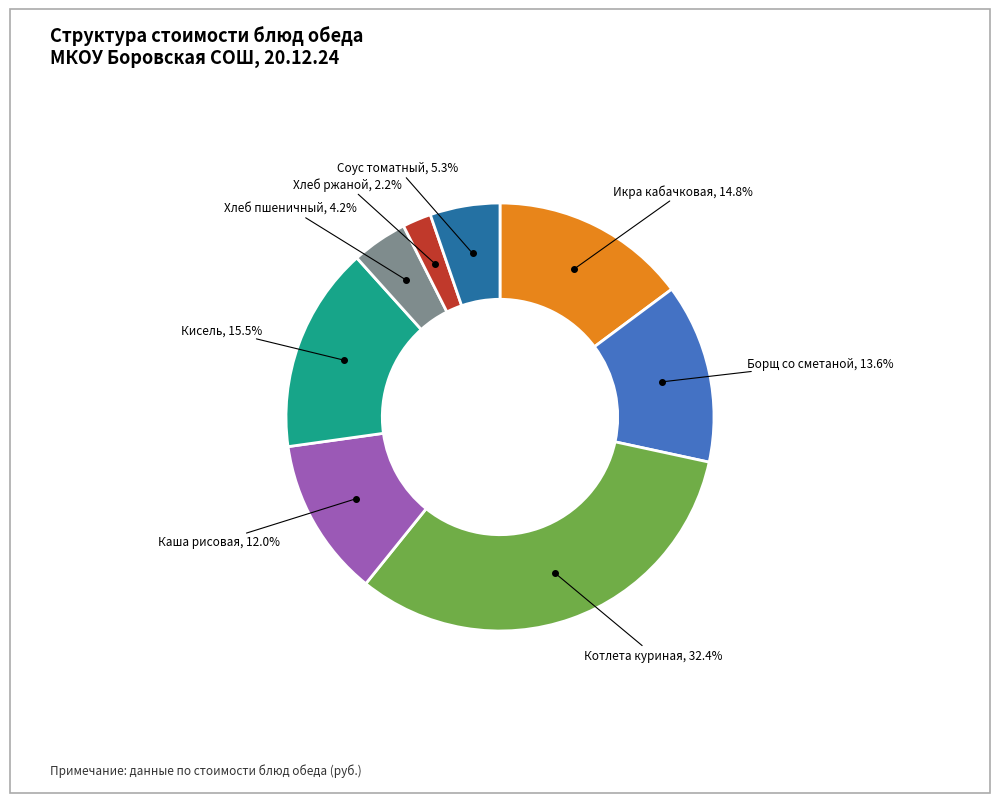

Does any single category account for the majority?

No